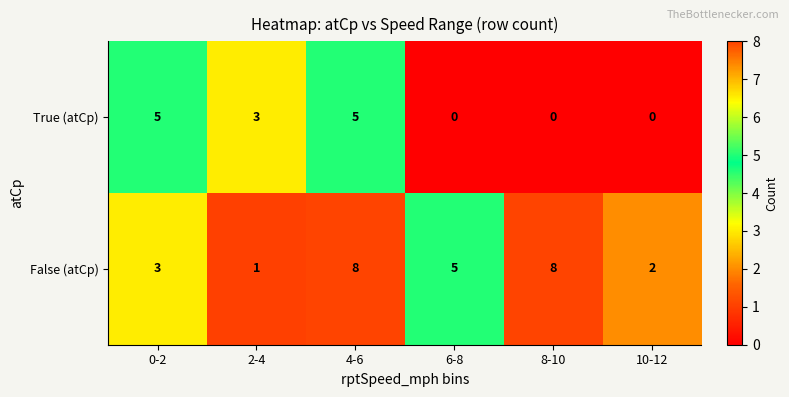

What is the difference between the maximum and minimum values in the False (atCp) series?

7